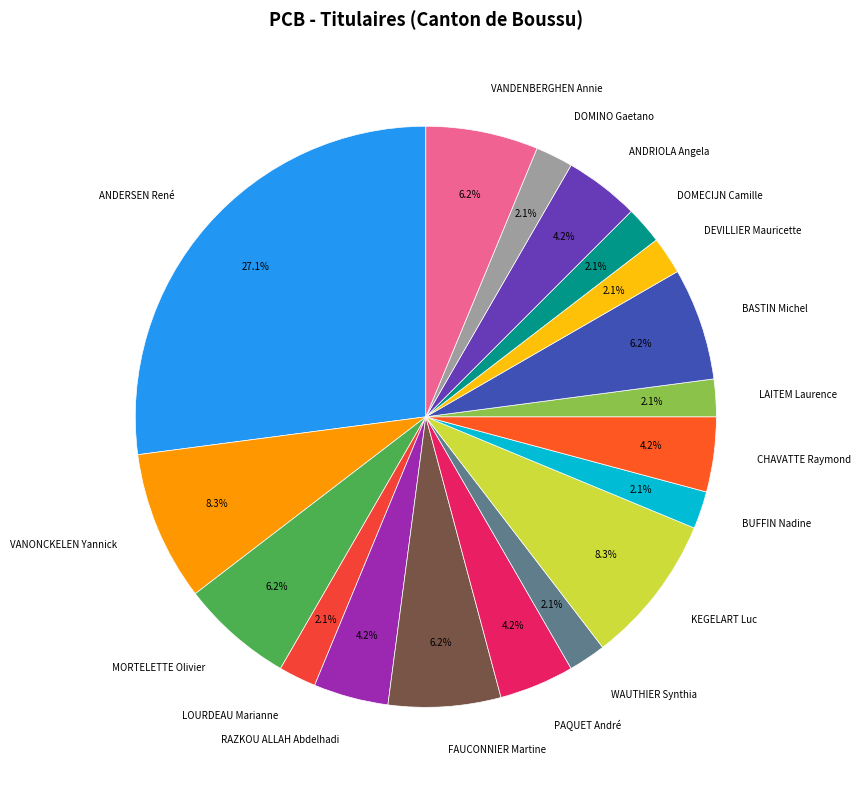

Which slice is the largest?

ANDERSEN René